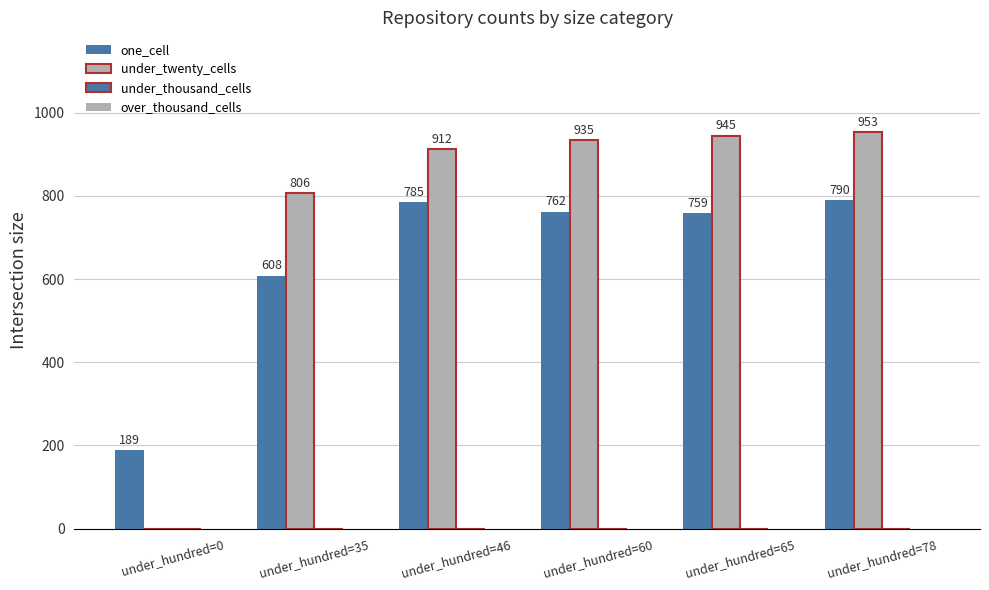

At how many categories does at least one series exceed 496?

5